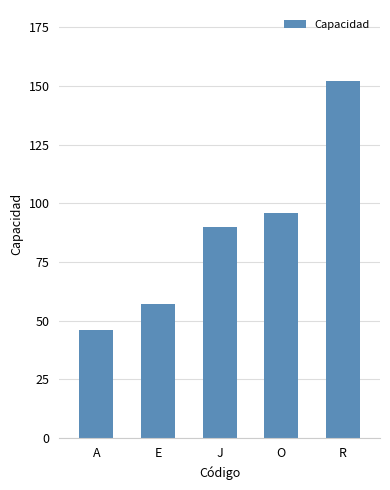

Count the number of data series in this chart.

1